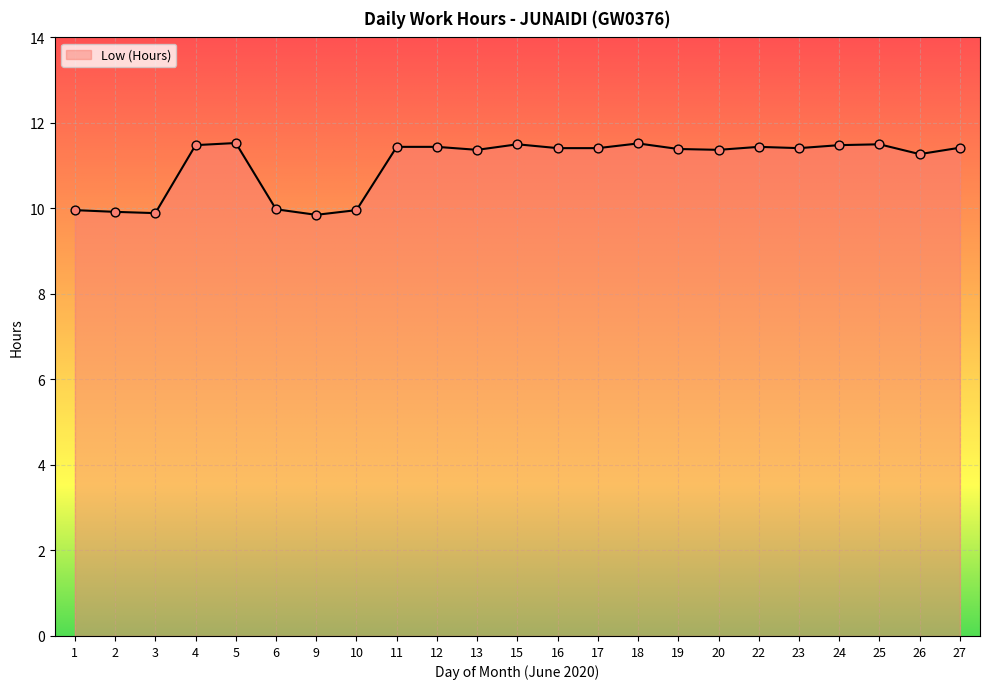

Approximately how many times larger is the value at 5 compared to 9?

1.2